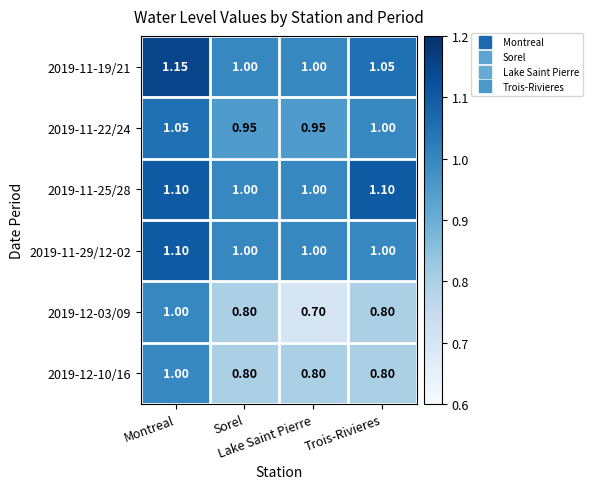

Reading left to right, what are all the values shown in this chart?

2019-11-19/21: Montreal=1.1	Sorel=1.0	Lake Saint Pierre=1.0	Trois-Rivieres=1.1
2019-11-22/24: Montreal=1.1	Sorel=0.9	Lake Saint Pierre=0.9	Trois-Rivieres=1.0
2019-11-25/28: Montreal=1.1	Sorel=1.0	Lake Saint Pierre=1.0	Trois-Rivieres=1.1
2019-11-29/12-02: Montreal=1.1	Sorel=1.0	Lake Saint Pierre=1.0	Trois-Rivieres=1.0
2019-12-03/09: Montreal=1.0	Sorel=0.8	Lake Saint Pierre=0.7	Trois-Rivieres=0.8
2019-12-10/16: Montreal=1.0	Sorel=0.8	Lake Saint Pierre=0.8	Trois-Rivieres=0.8